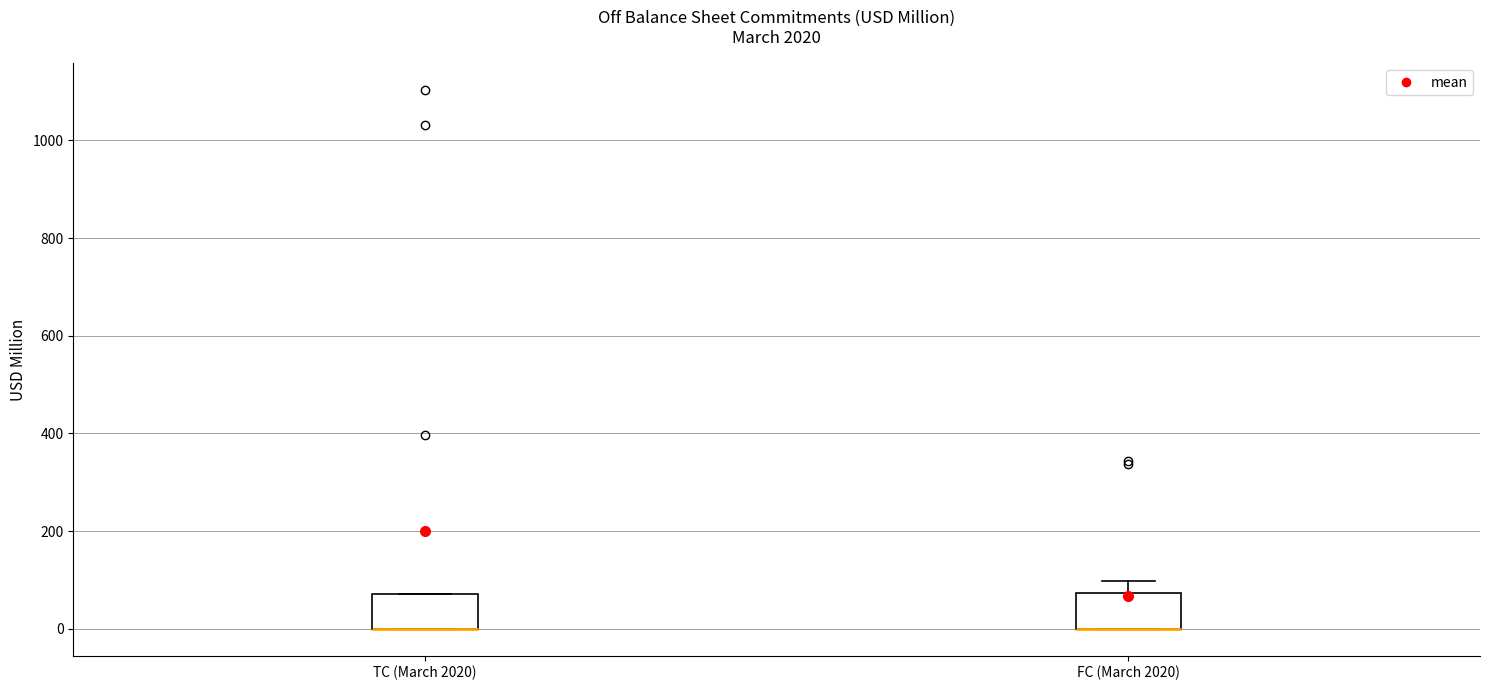

Where is the lower edge of the box for TC (March 2020) on the y-axis? The values are not printed on the chart, so give them approximately, as read against the axis.

0